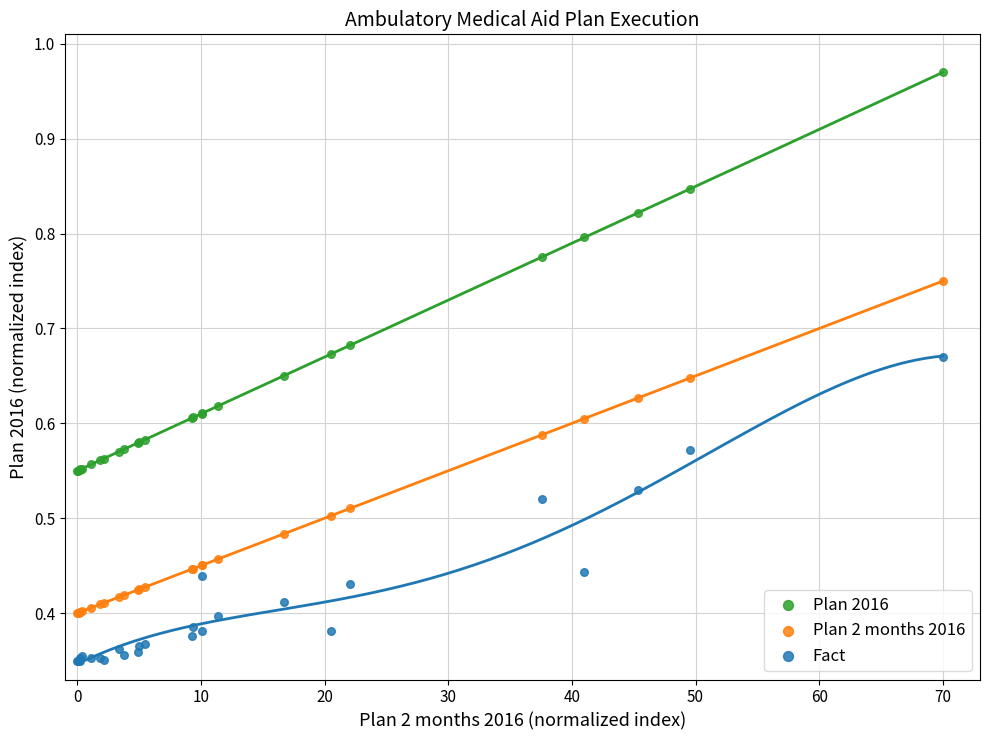

Which series reaches the maximum Y coordinate?

Plan 2016